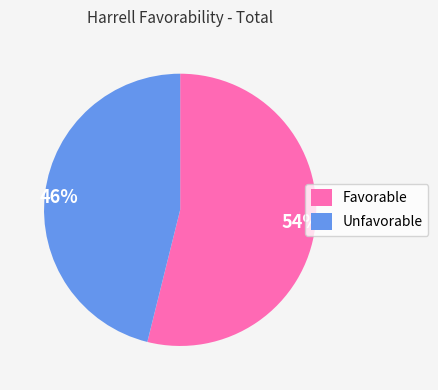

Which slice is the largest?

Favorable